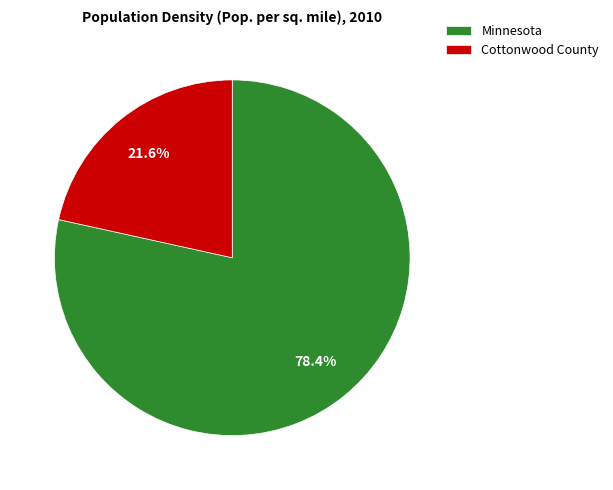

Does Minnesota account for over 50% of the chart?

Yes